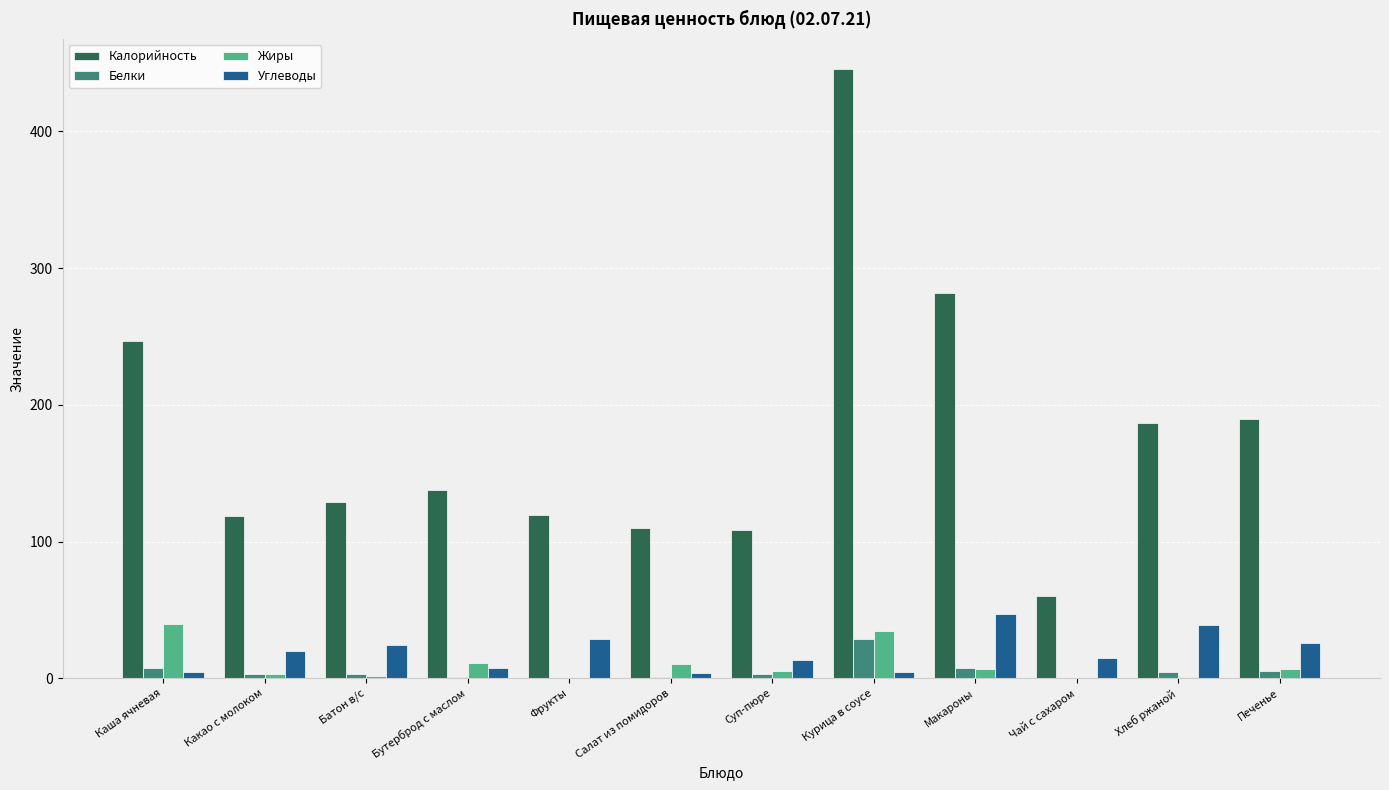

What is the total value across all series at Печенье?

227.8